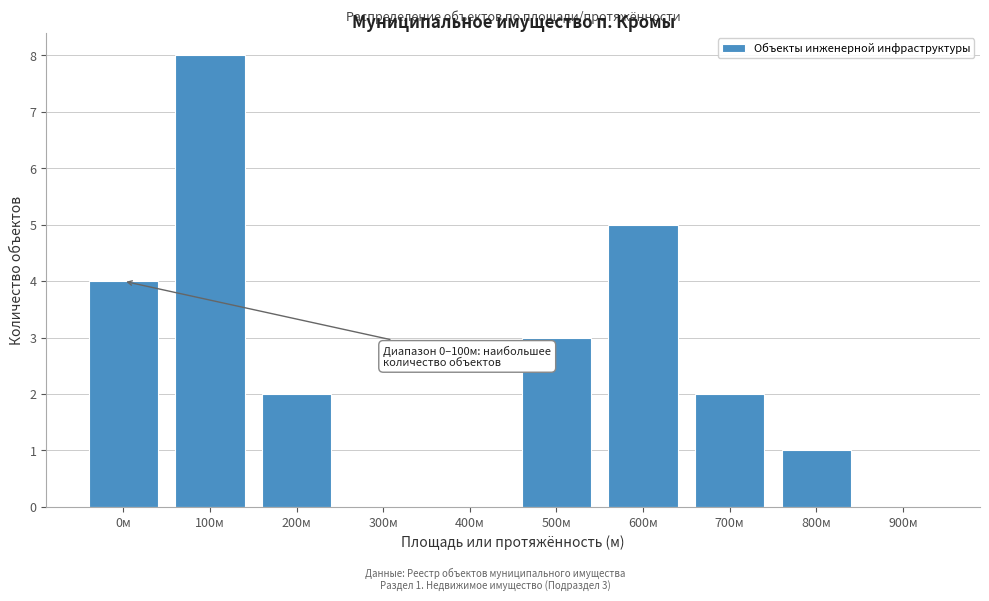

Reading right to left, transcribe all the data shown in this chart.

900м=0	800м=1	700м=2	600м=5	500м=3	400м=0	300м=0	200м=2	100м=8	0м=4